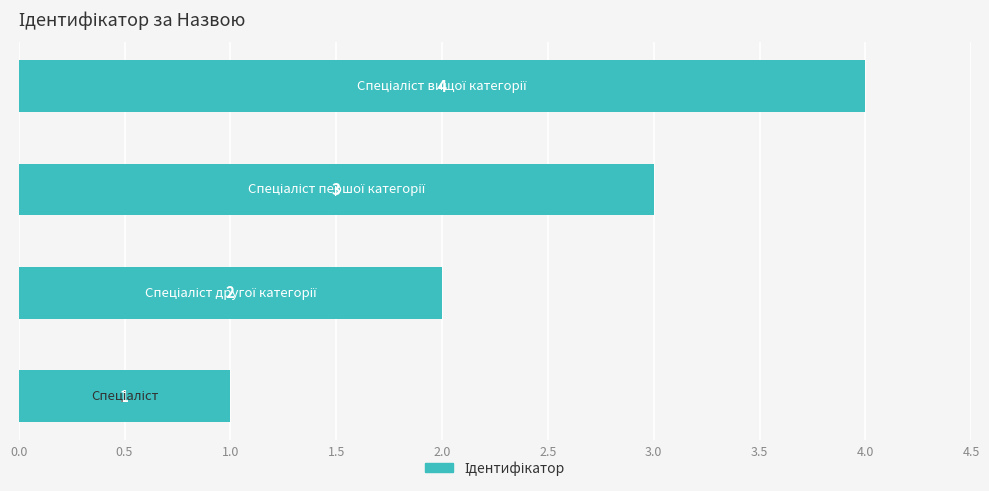

What is the sum of all values?

10